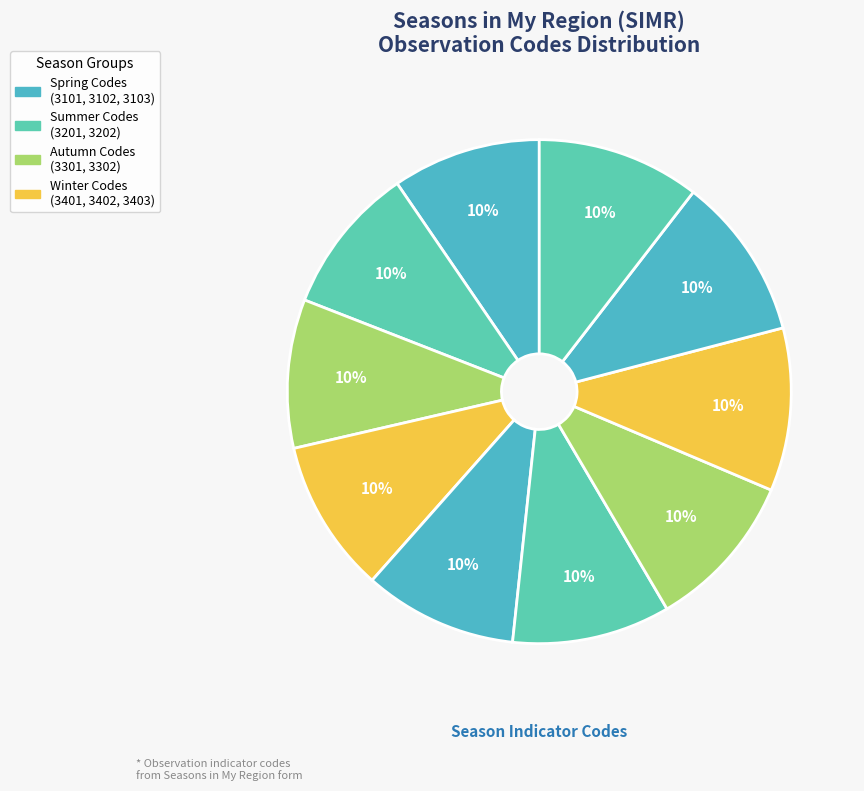

Rank the categories by value from highest to lowest.

Winter 1, Autumn 2, Autumn 1, Summer 2, Summer 1, Spring 5, Spring 4, Spring 3, Spring 2, Spring 1